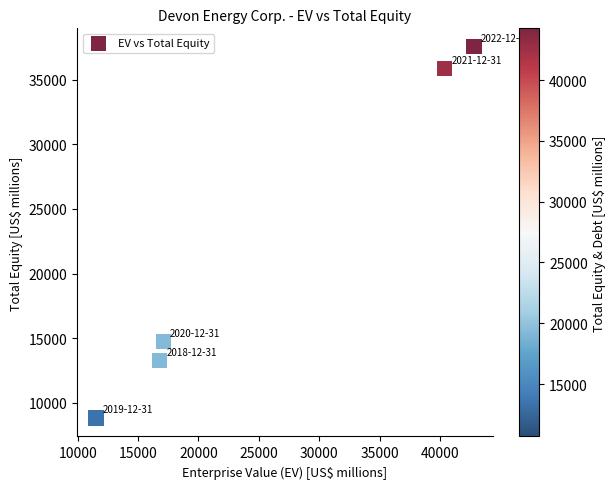

What Y value in the scatter plot is closest to 23187?

14760